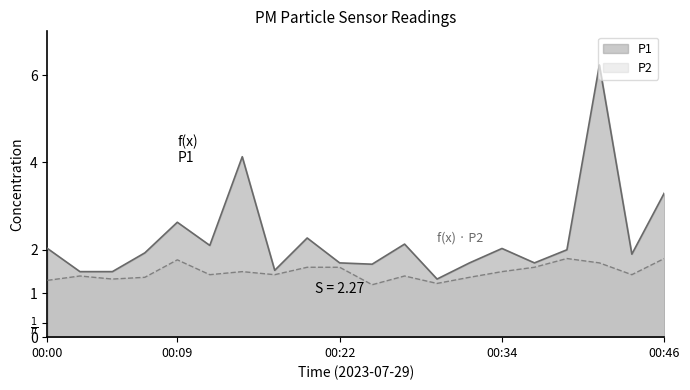

What is the difference between the P2 values at 00:41 and 00:46?

0.1